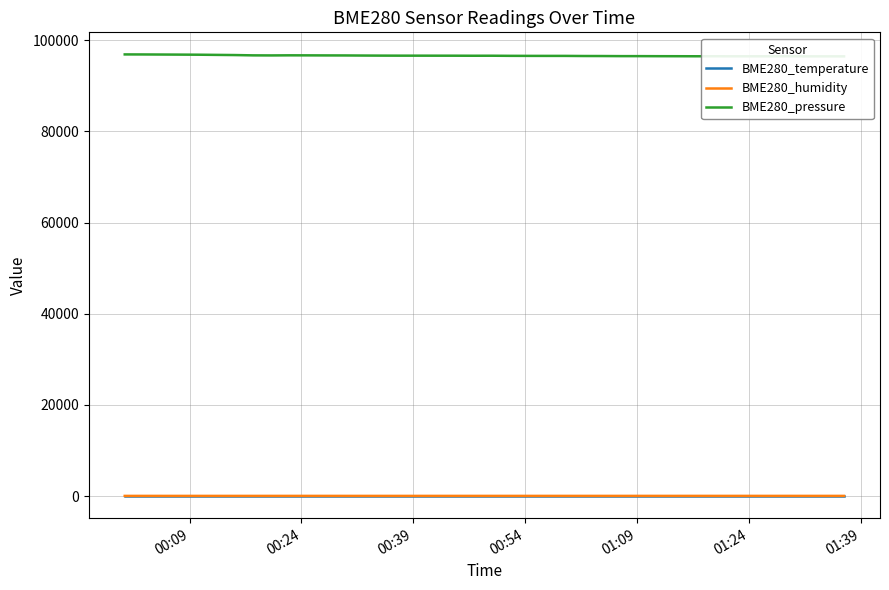

True or false: BME280_temperature and BME280_pressure cross at least once.

False